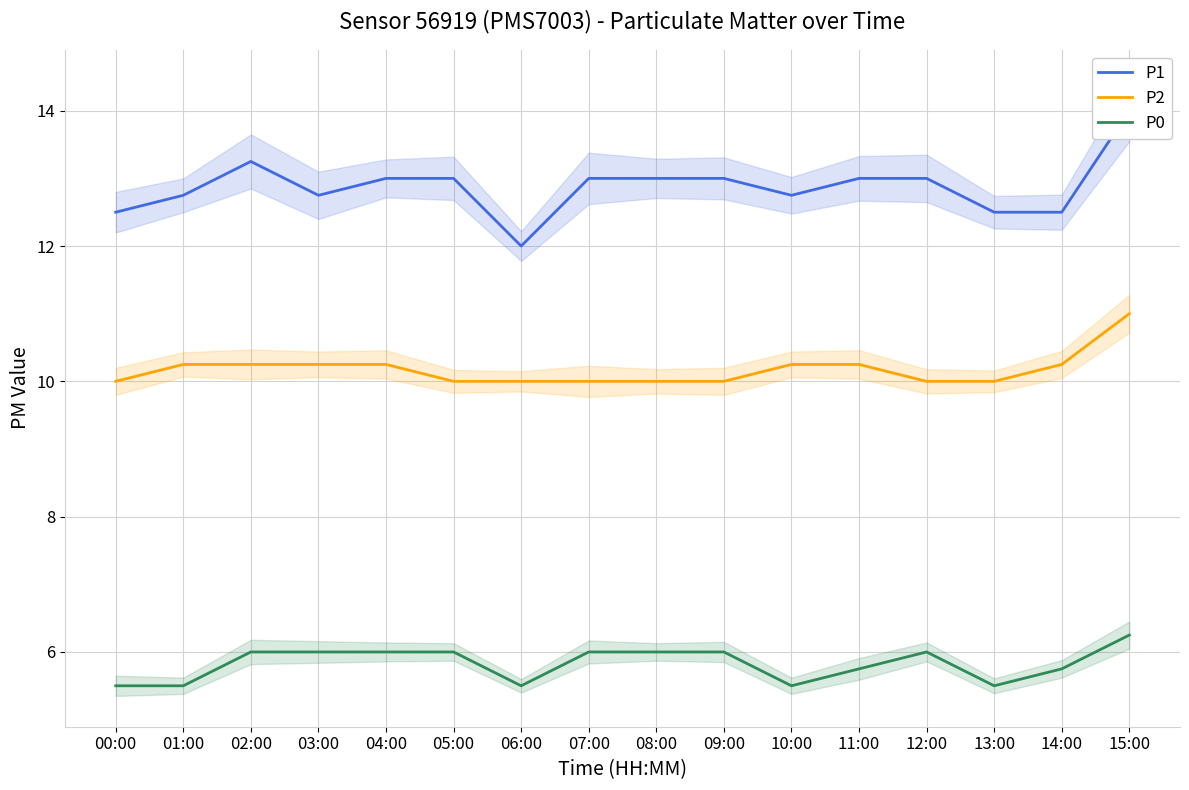

What is the value of the P2 point at the 1st from the left?

10.0